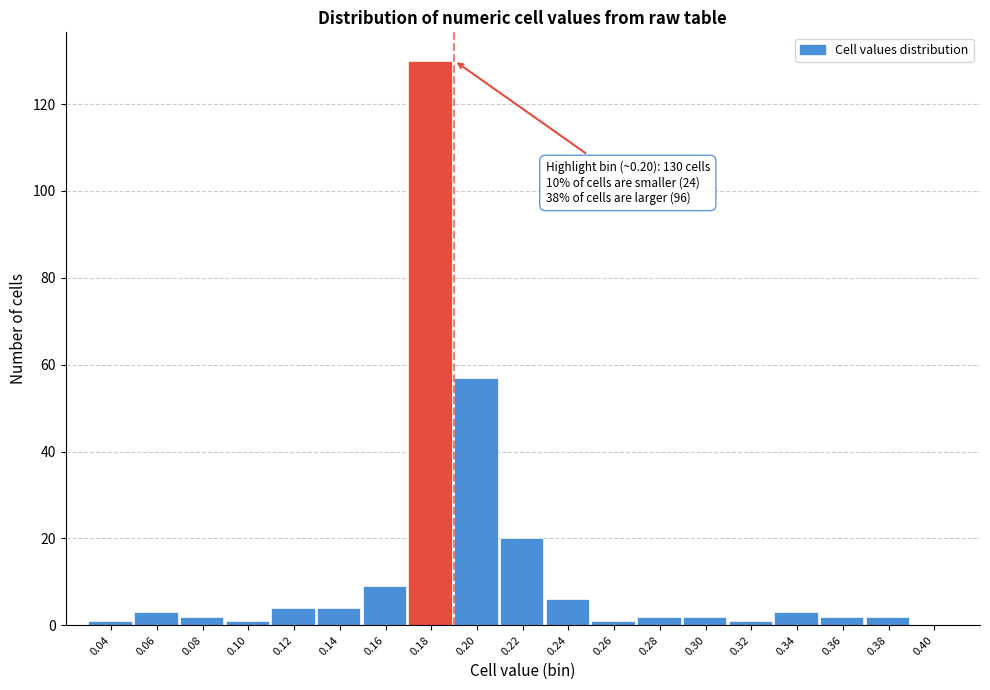

Reading right to left, transcribe all the data shown in this chart.

0.40=0	0.38=2	0.36=2	0.34=3	0.32=1	0.30=2	0.28=2	0.26=1	0.24=6	0.22=20	0.20=57	0.18=130	0.16=9	0.14=4	0.12=4	0.10=1	0.08=2	0.06=3	0.04=1